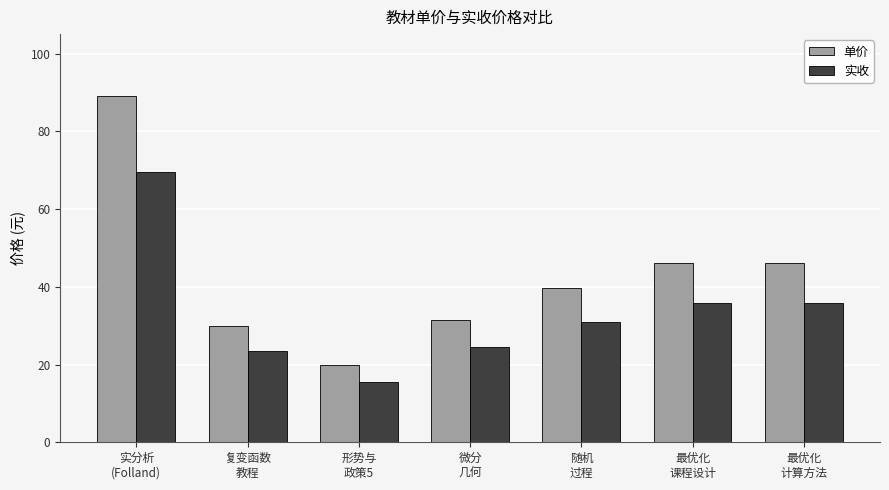

Reading right to left, what are all the values shown in this chart?

单价: 最优化
计算方法=46.0	最优化
课程设计=46.0	随机
过程=39.8	微分
几何=31.4	形势与
政策5=20.0	复变函数
教程=30.0	实分析
(Folland)=89.0
实收: 最优化
计算方法=35.9	最优化
课程设计=35.9	随机
过程=31.0	微分
几何=24.5	形势与
政策5=15.6	复变函数
教程=23.4	实分析
(Folland)=69.4